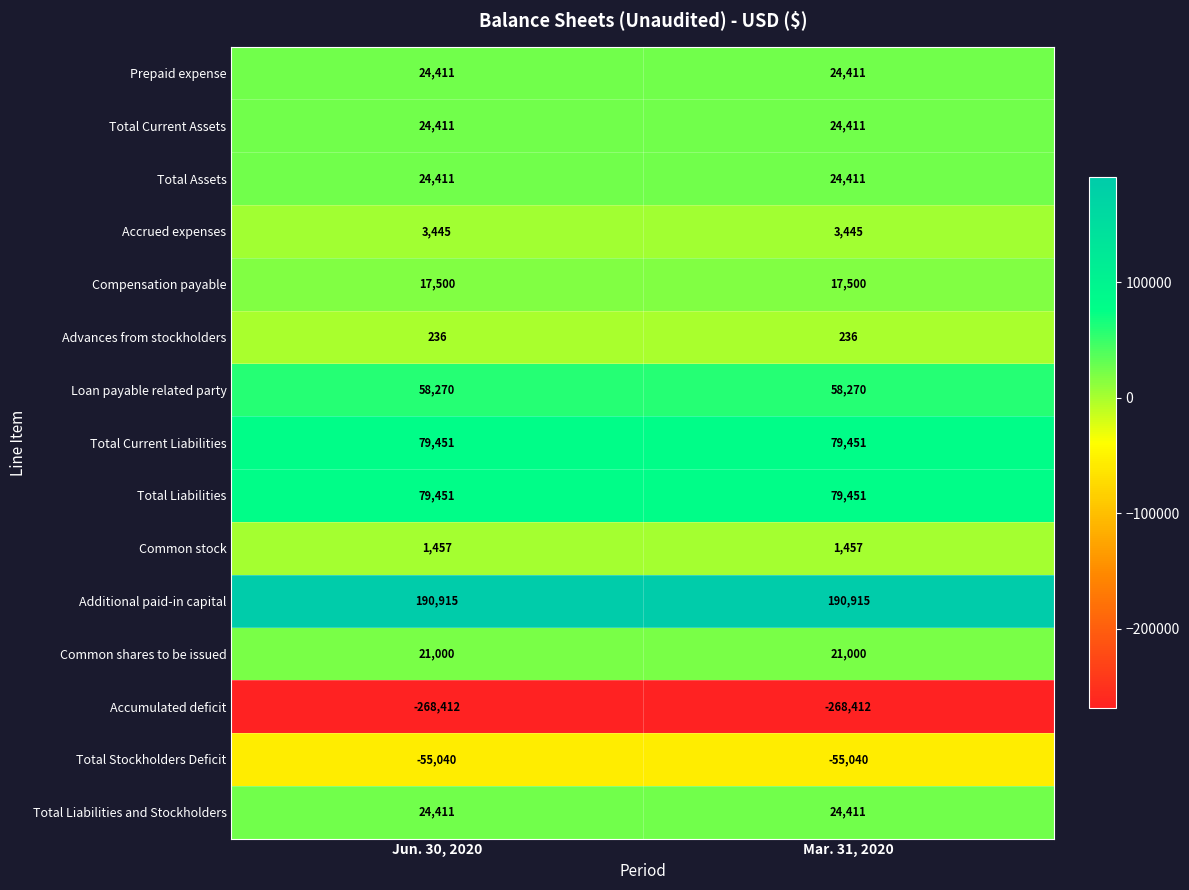

What is the sum of the Additional paid-in capital values at Mar. 31, 2020 and Jun. 30, 2020?

381830